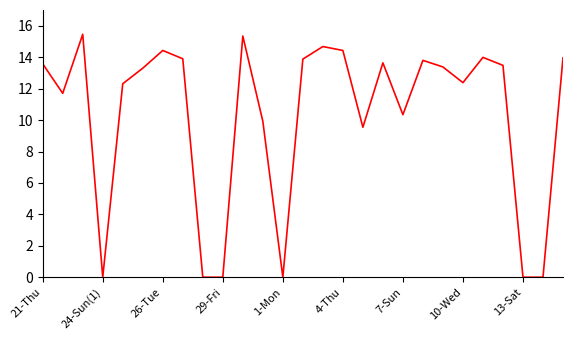

What is the difference between the maximum and minimum values?

15.5